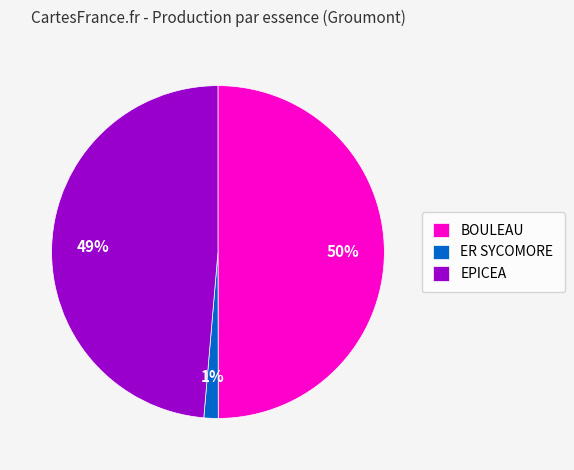

How many segments does this pie chart have?

3